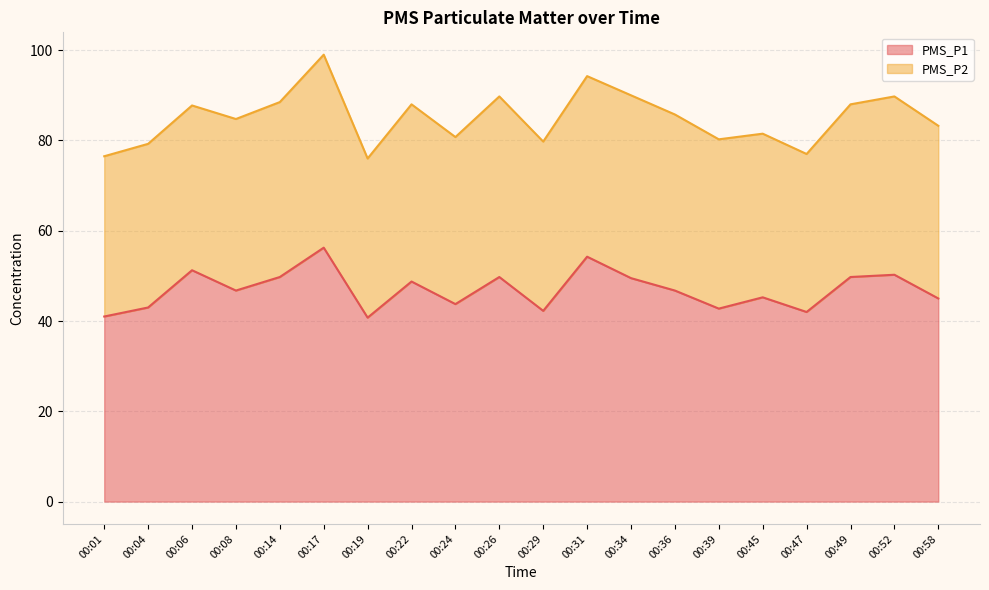

Count the number of values greater than 46.

11